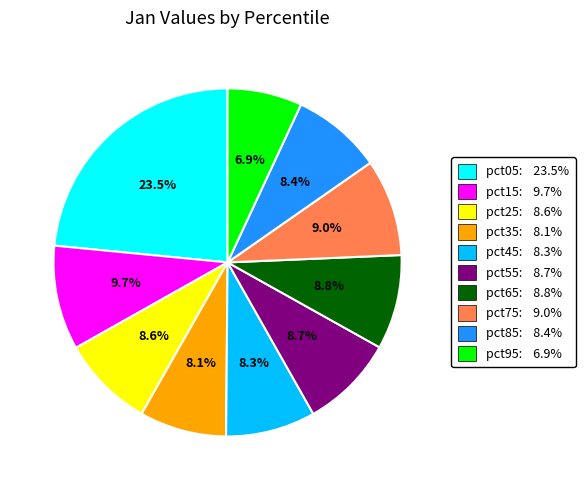

Count the number of slices in the pie.

10